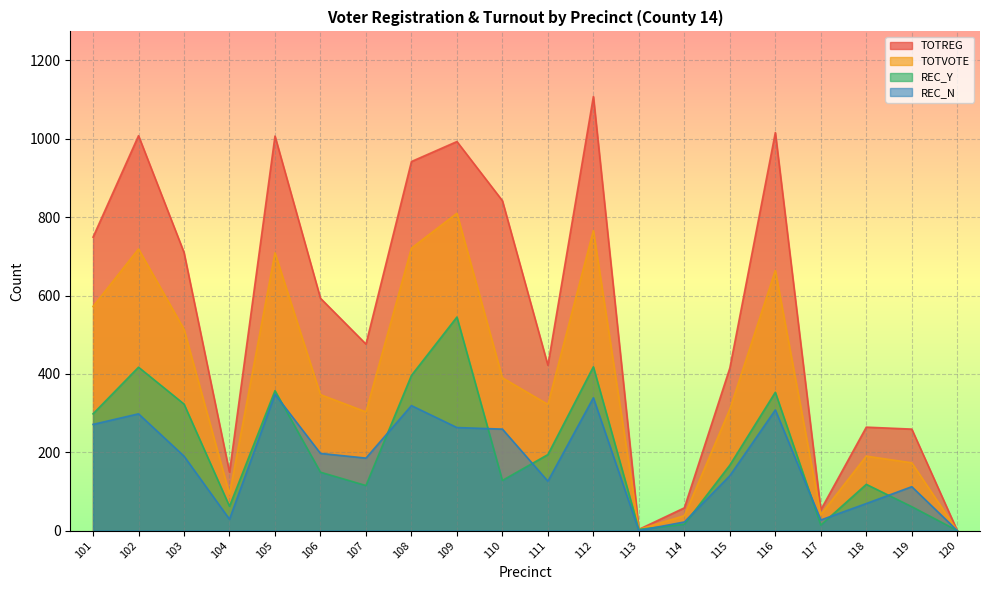

Reading left to right, transcribe all the data shown in this chart.

TOTREG: 101=749	102=1008	103=710	104=149	105=1007	106=593	107=476	108=942	109=993	110=842	111=422	112=1108	113=3	114=58	115=415	116=1016	117=53	118=264	119=259	120=0
TOTVOTE: 101=572	102=719	103=514	104=93	105=709	106=347	107=303	108=721	109=810	110=390	111=322	112=766	113=3	114=38	115=310	116=664	117=41	118=190	119=173	120=0
REC_Y: 101=298	102=417	103=323	104=62	105=357	106=149	107=115	108=396	109=545	110=128	111=194	112=418	113=3	114=16	115=167	116=353	117=14	118=118	119=61	120=0
REC_N: 101=271	102=298	103=190	104=29	105=348	106=197	107=185	108=319	109=263	110=259	111=126	112=339	113=0	114=22	115=140	116=308	117=27	118=69	119=112	120=0